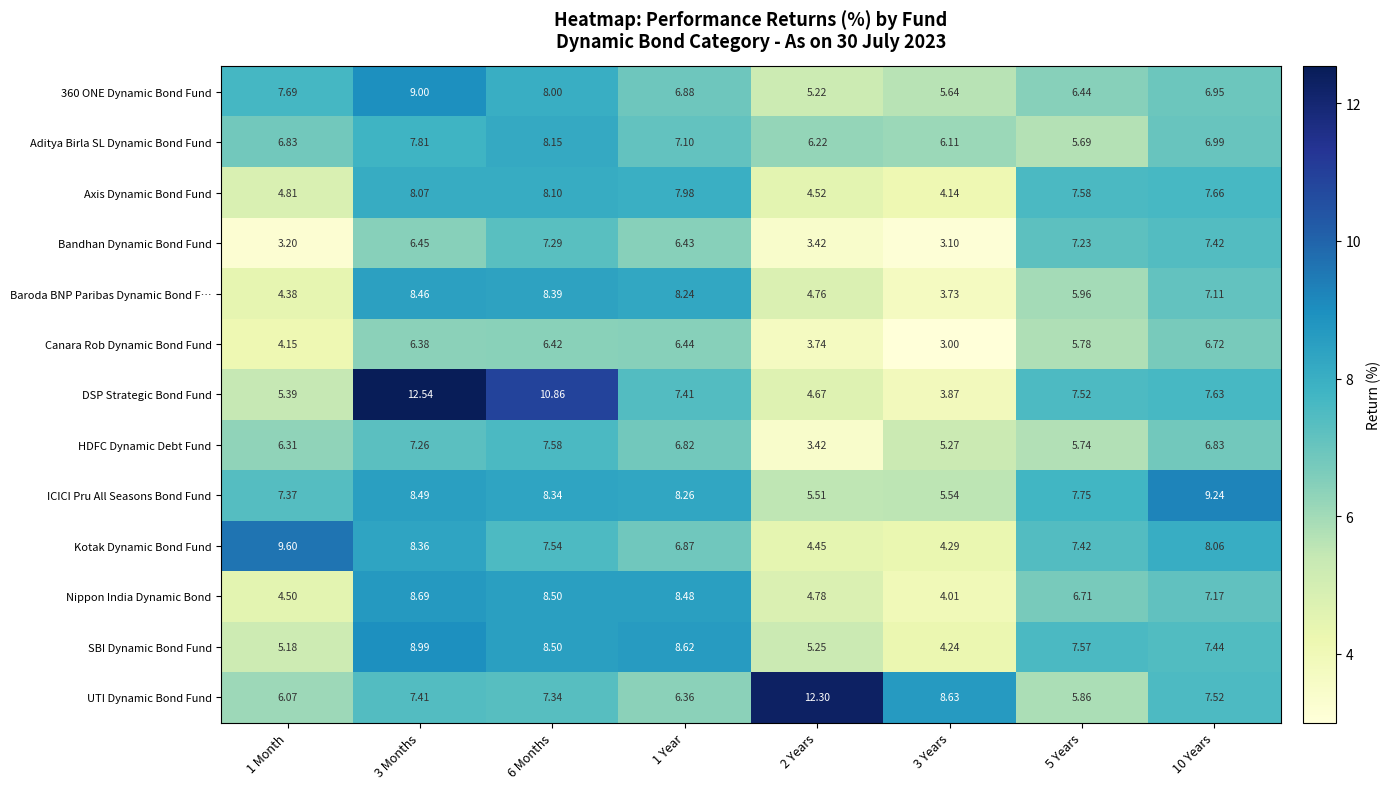

Which series has the largest total across all categories?

UTI Dynamic Bond Fund